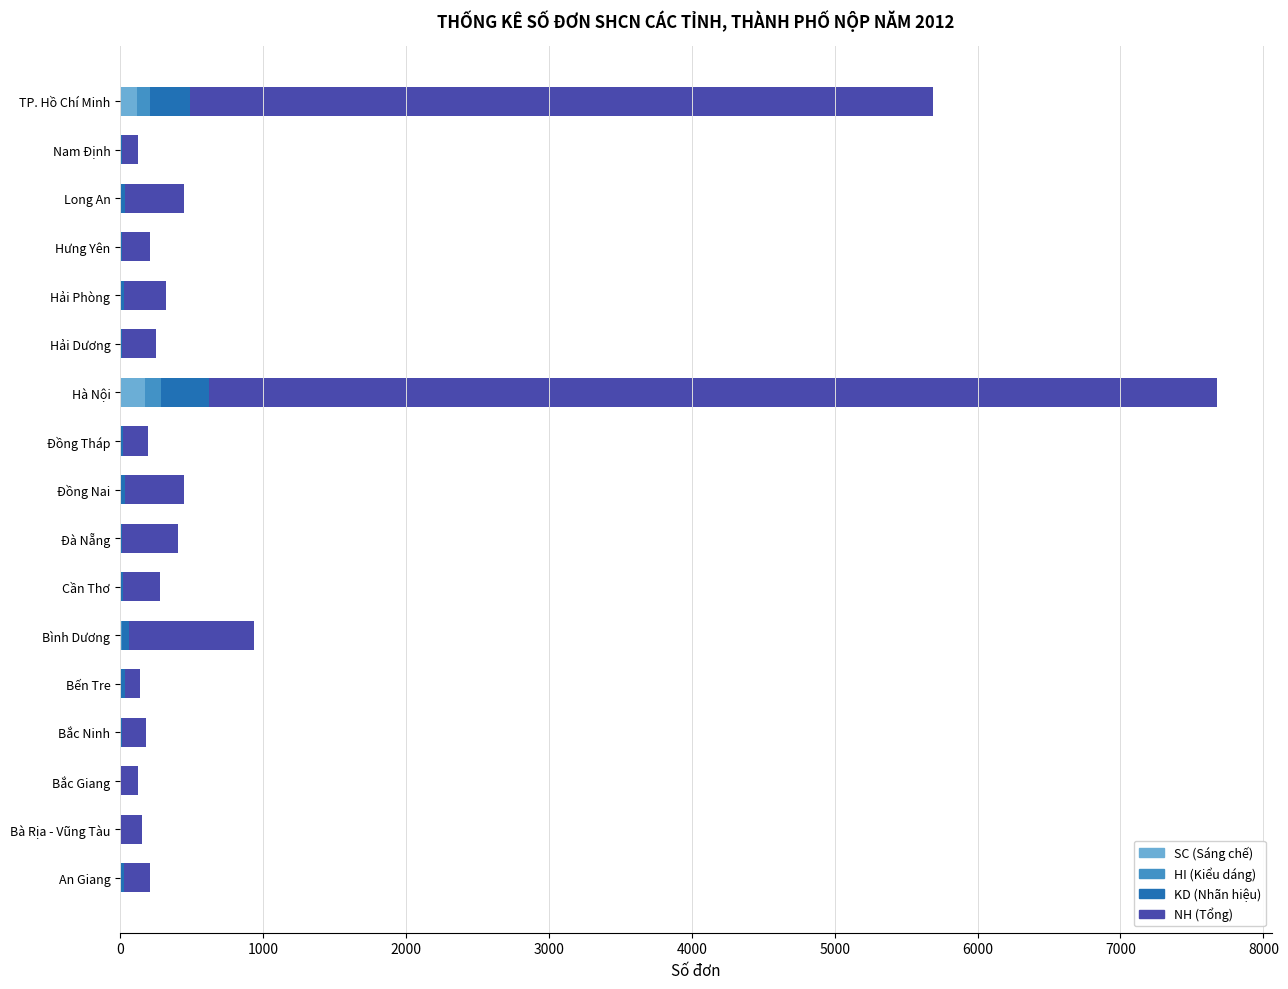

At which category is the sum across all series the highest?

Hà Nội